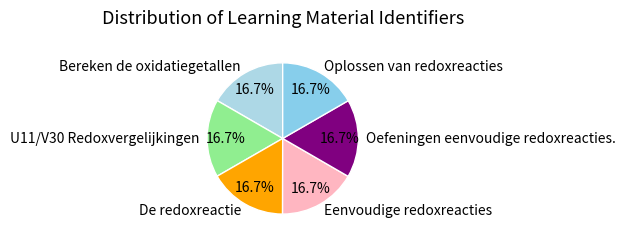

What percentage is the Oefeningen eenvoudige redoxreacties. slice, to the nearest percent?

17%